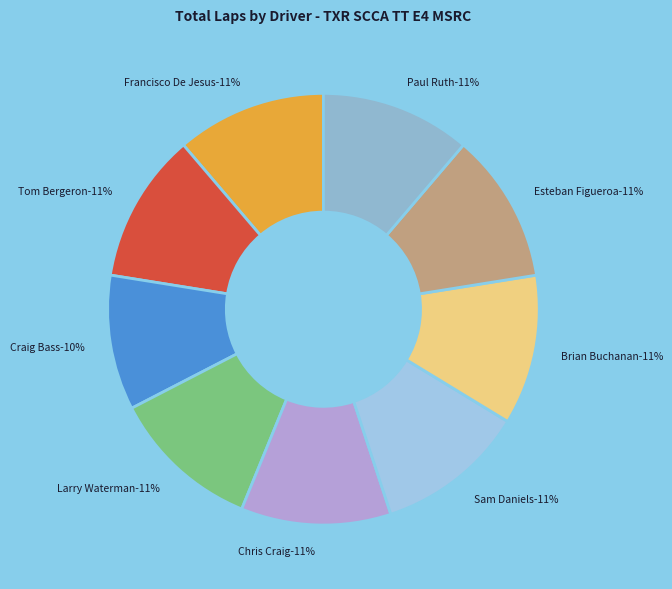

Combined, what portion of the pie is Esteban Figueroa and Brian Buchanan?

22.5%